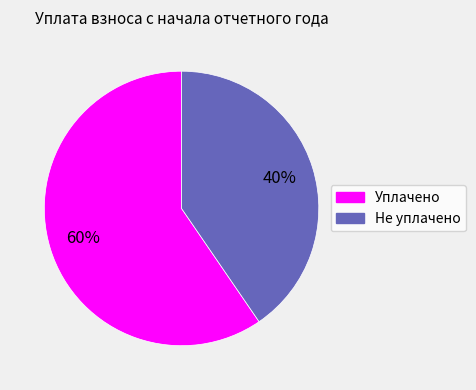

Is there a majority slice in this chart?

Yes